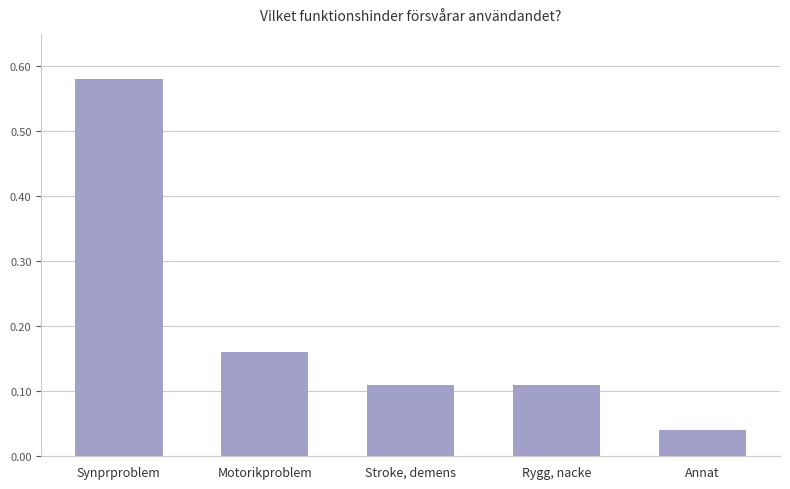

The chart shows a value of 0.1 at Motorikproblem. True or false?

False